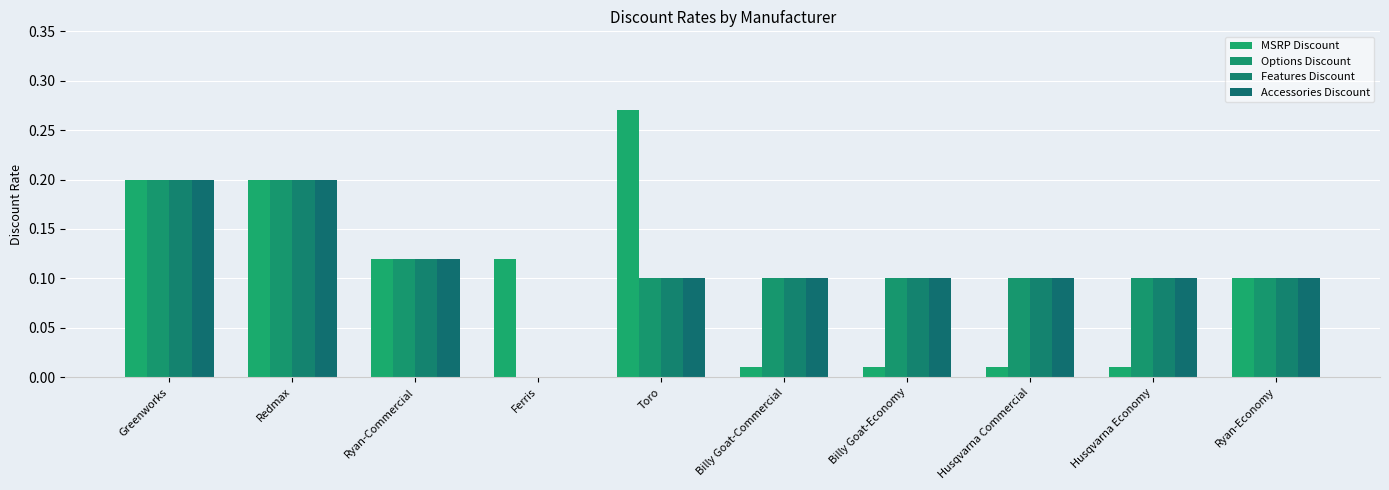

The Options Discount series shows 0.1 at Billy Goat-Commercial. True or false?

True